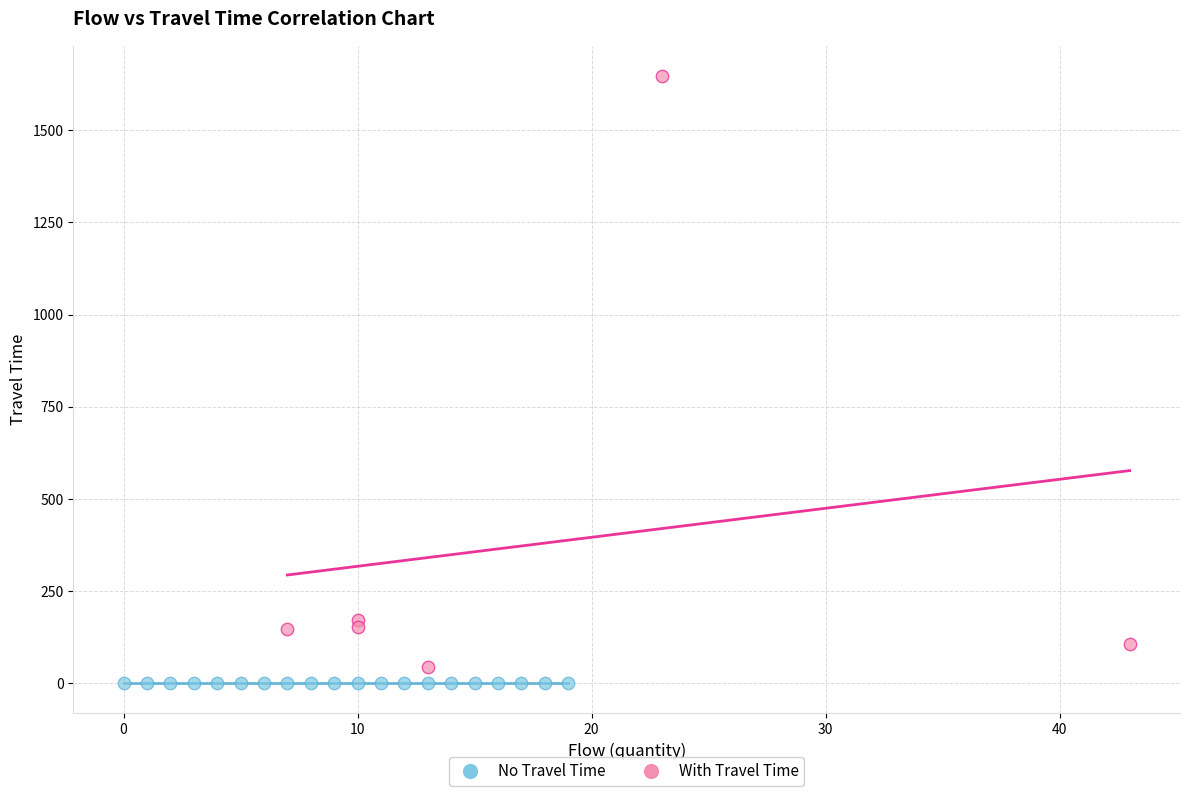

Which series reaches the maximum Y coordinate?

With Travel Time